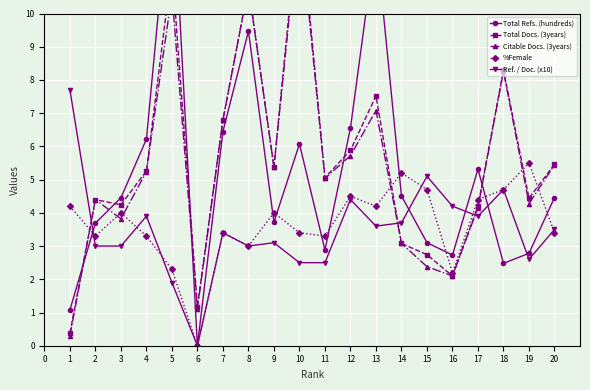

True or false: %Female and Ref. / Doc. (x10) cross at least once.

True